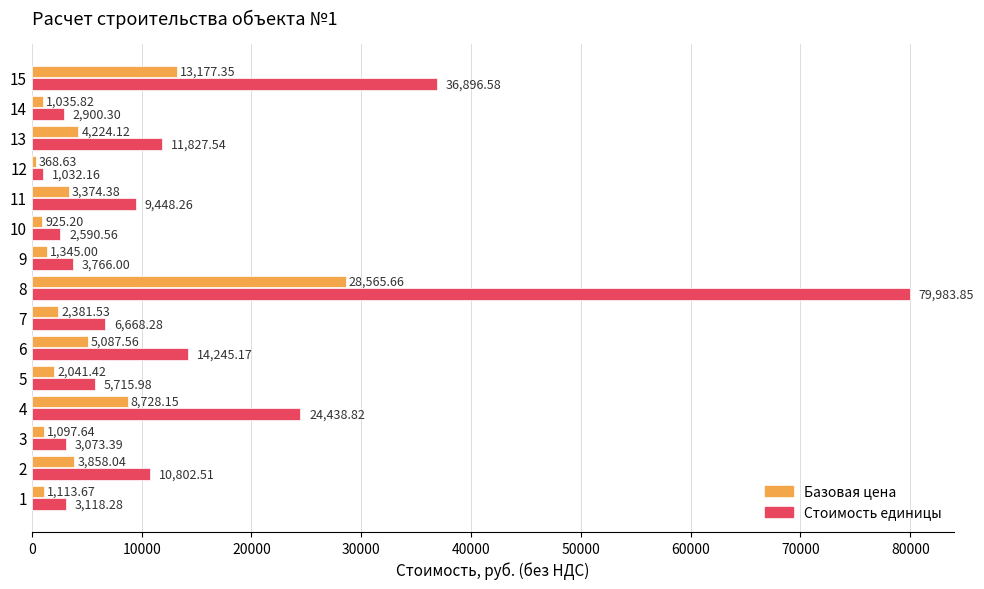

Count the number of data series in this chart.

2